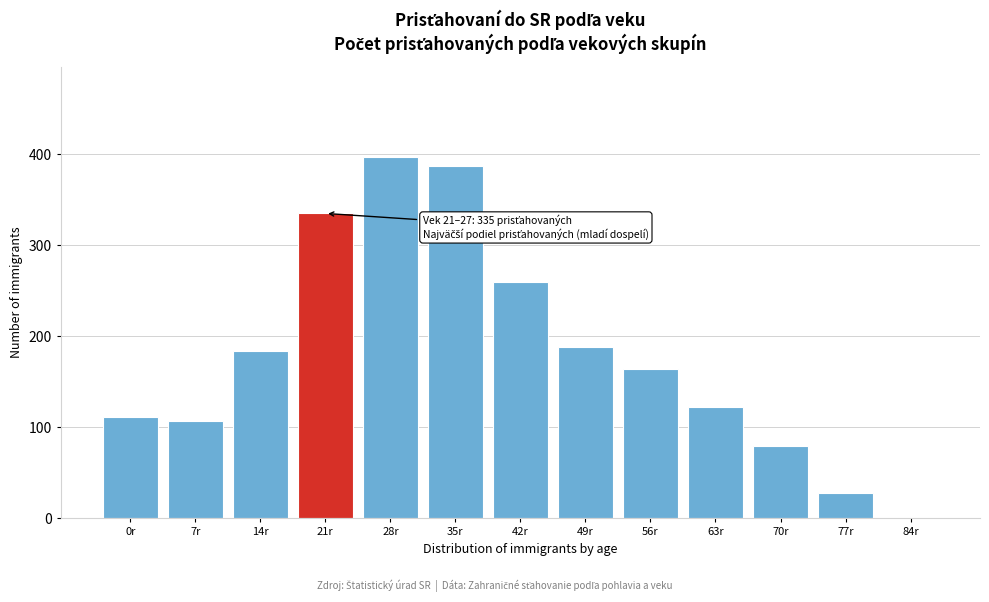

Reading left to right, extract all data points from this chart.

0r=111	7r=107	14r=184	21r=335	28r=397	35r=387	42r=260	49r=188	56r=164	63r=122	70r=80	77r=28	84r=1